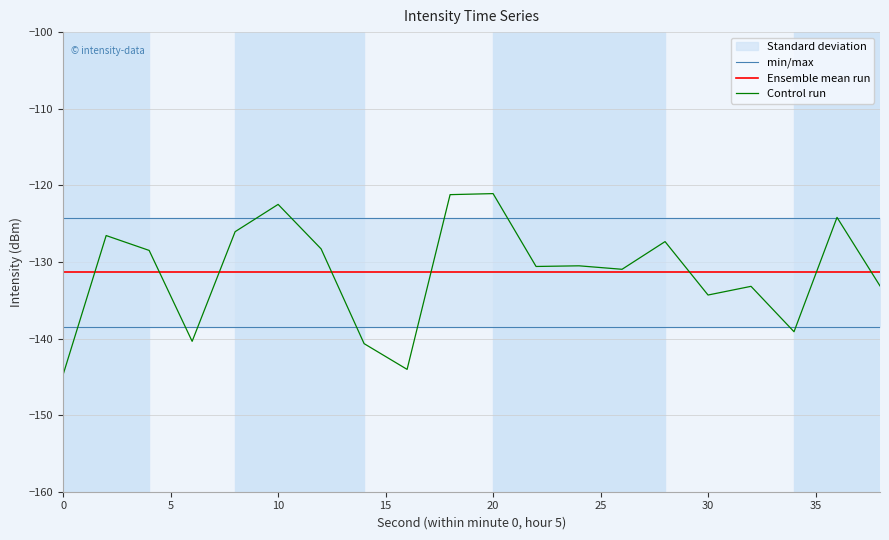

Is this an area chart (filled region under the line)?

No